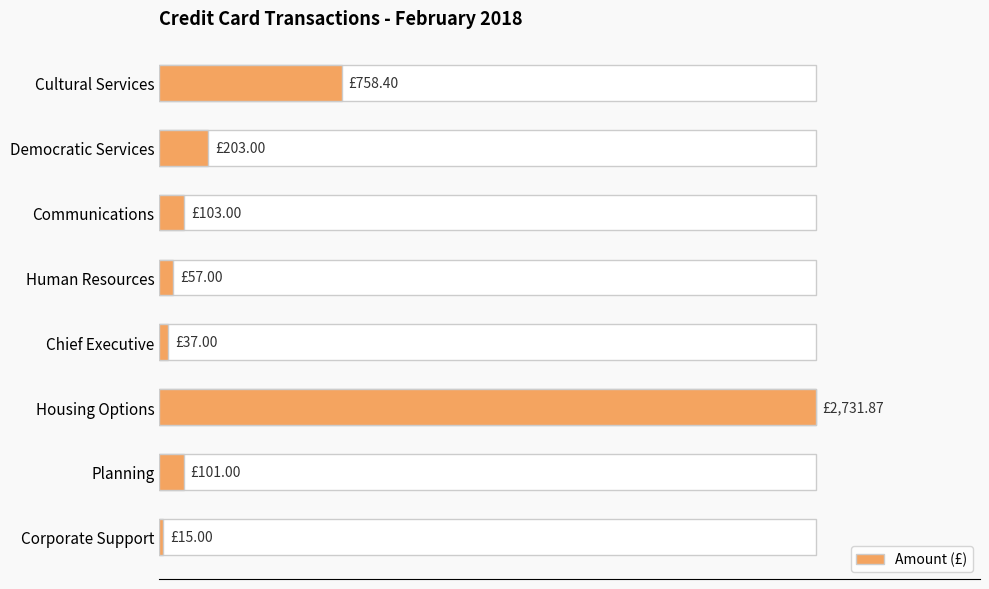

How many categories are shown in the chart?

8